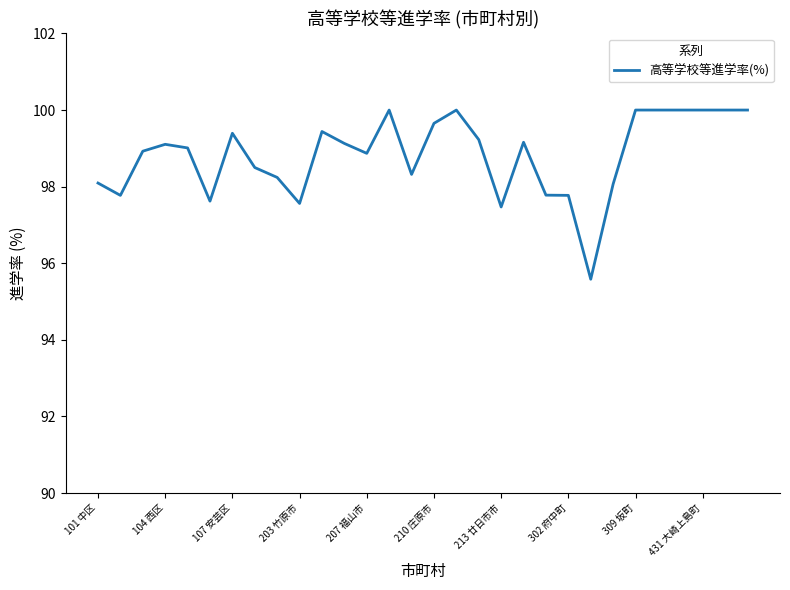

What is the smallest value displayed?

95.6